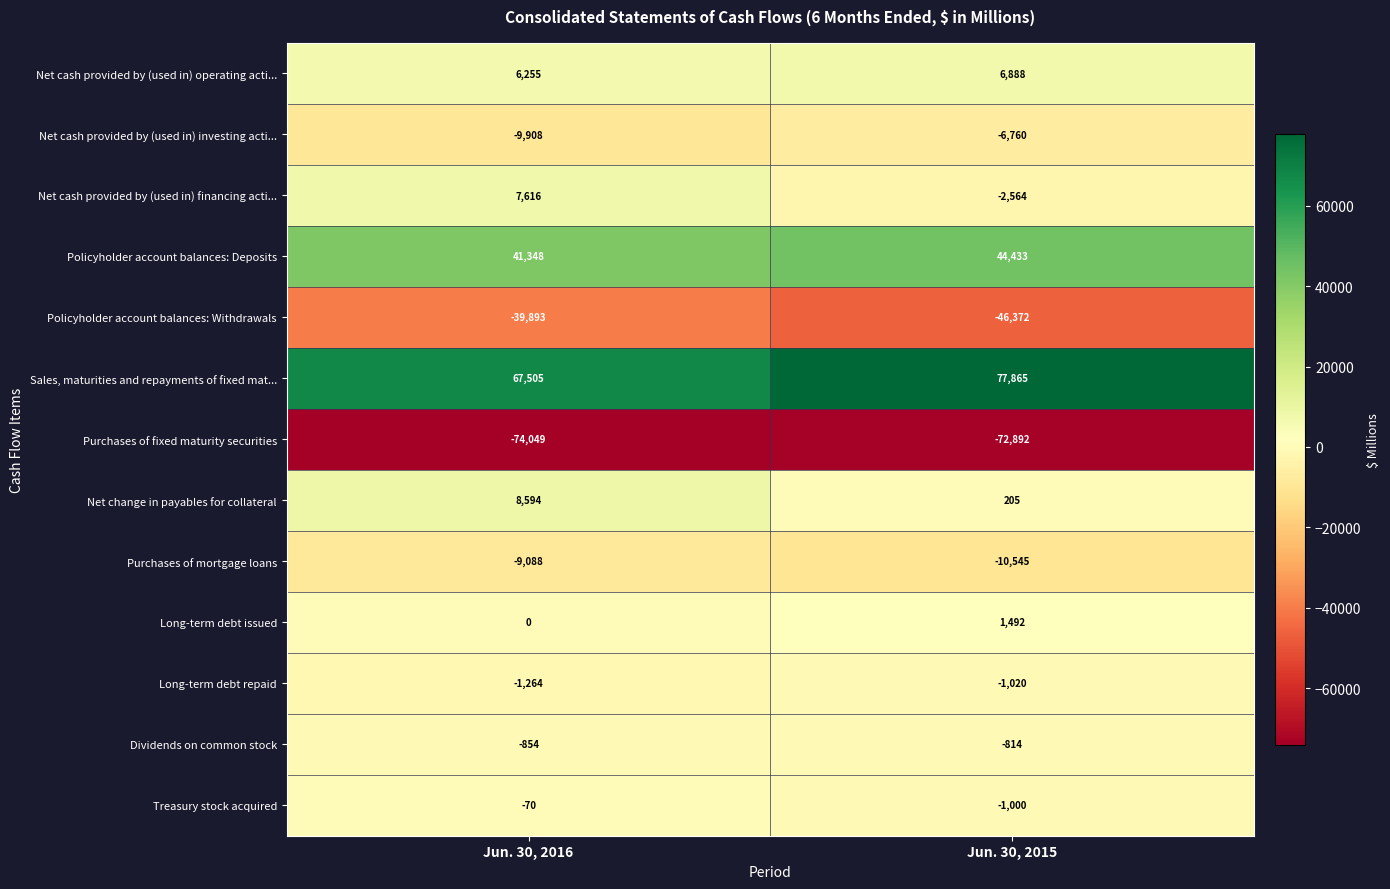

Count the number of data series in this chart.

13